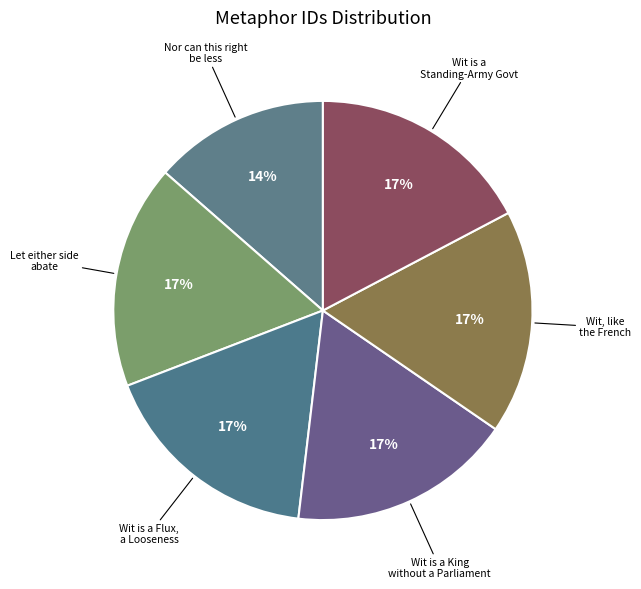

To the nearest percent, what is the average slice percentage?

17%